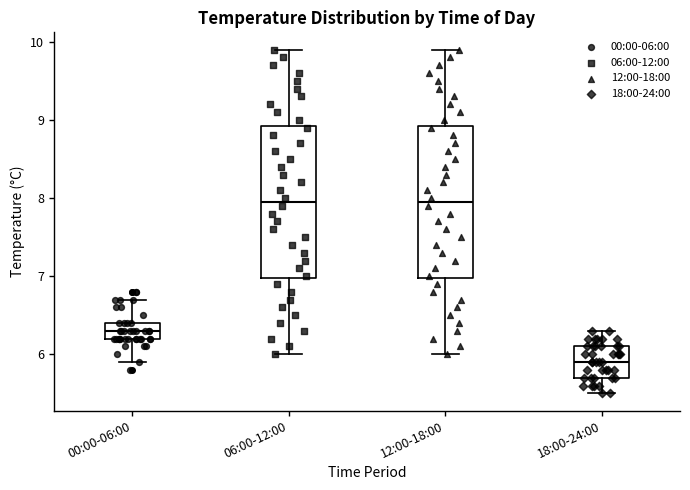

Which box has the lowest median line?

18:00-24:00